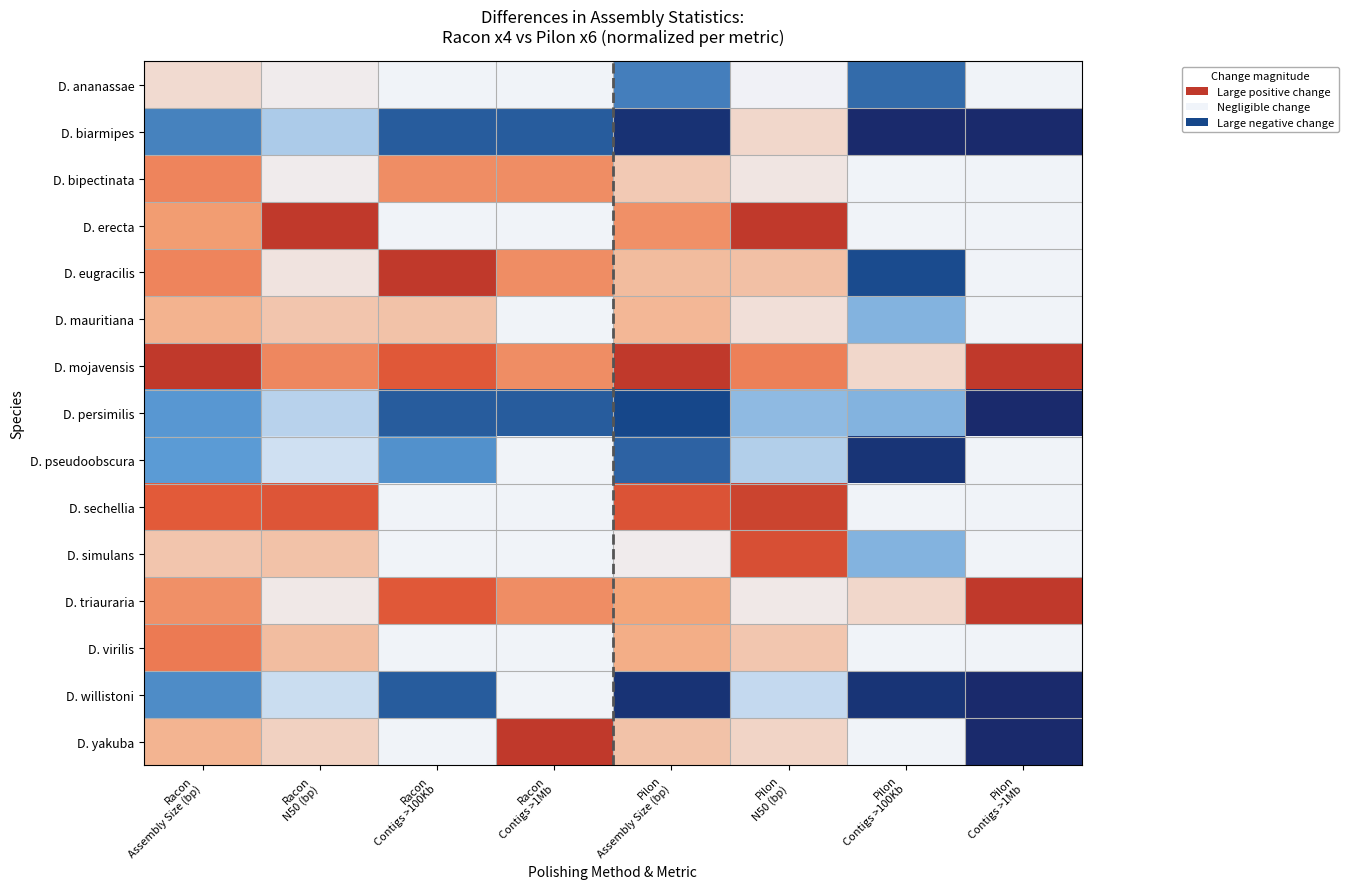

Rank the series by their maximum value, from lowest to highest.

D. persimilis, D. pseudoobscura, D. willistoni, D. ananassae, D. biarmipes, D. mauritiana, D. bipectinata, D. virilis, D. simulans, D. sechellia, D. erecta, D. eugracilis, D. mojavensis, D. triauraria, D. yakuba